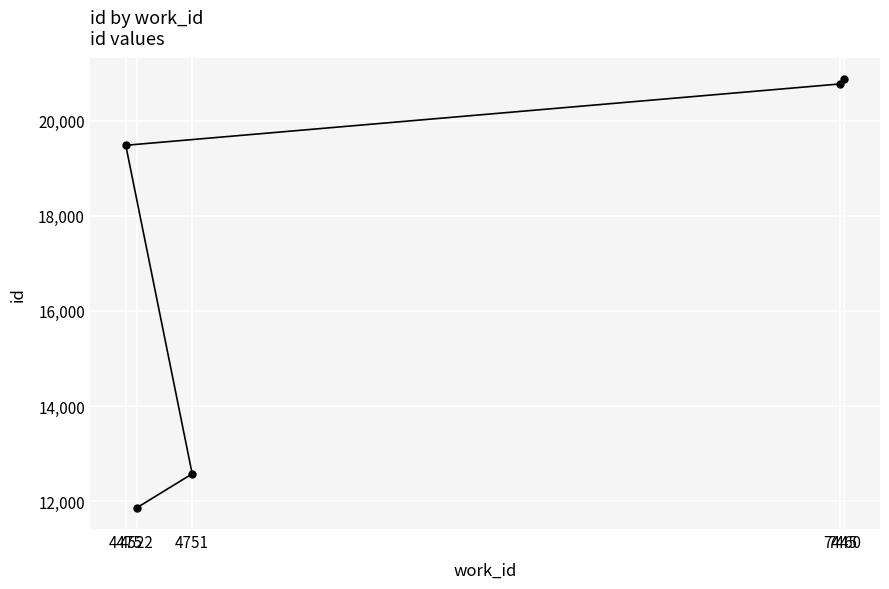

What is the label of the 5th point from the left?

7460